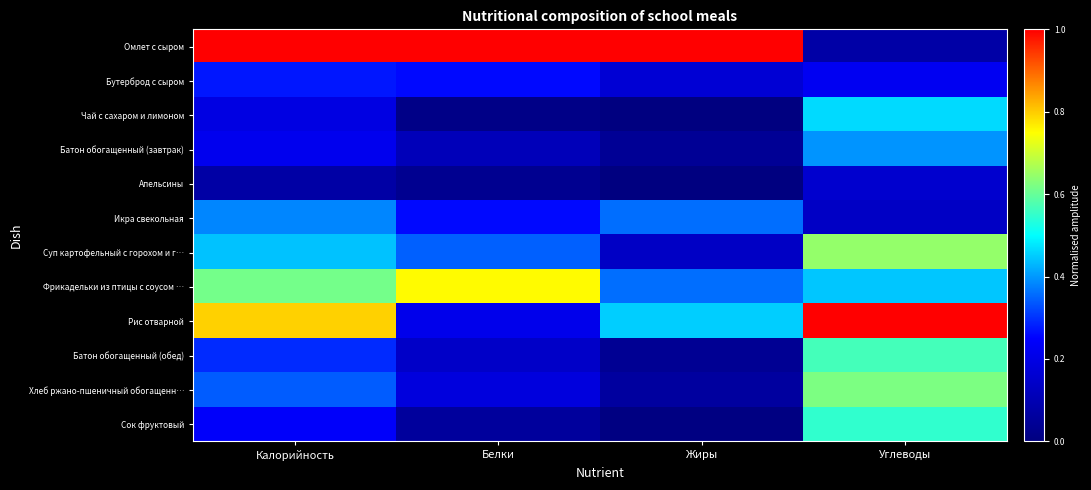

Reading left to right, what are all the values shown in this chart?

Омлет с сыром: Калорийность=1.0	Белки=1.0	Жиры=1.0	Углеводы=0.1
Бутерброд с сыром: Калорийность=0.3	Белки=0.3	Жиры=0.2	Углеводы=0.2
Чай с сахаром и лимоном: Калорийность=0.2	Белки=0.0	Жиры=0.0	Углеводы=0.5
Батон обогащенный (завтрак): Калорийность=0.2	Белки=0.1	Жиры=0.0	Углеводы=0.4
Апельсины: Калорийность=0.1	Белки=0.0	Жиры=0.0	Углеводы=0.2
Икра свекольная: Калорийность=0.4	Белки=0.3	Жиры=0.4	Углеводы=0.1
Суп картофельный с горохом и г…: Калорийность=0.4	Белки=0.3	Жиры=0.1	Углеводы=0.6
Фрикадельки из птицы с соусом …: Калорийность=0.6	Белки=0.8	Жиры=0.4	Углеводы=0.4
Рис отварной: Калорийность=0.8	Белки=0.2	Жиры=0.5	Углеводы=1.0
Батон обогащенный (обед): Калорийность=0.3	Белки=0.1	Жиры=0.0	Углеводы=0.6
Хлеб ржано-пшеничный обогащенн…: Калорийность=0.3	Белки=0.2	Жиры=0.1	Углеводы=0.6
Сок фруктовый: Калорийность=0.2	Белки=0.1	Жиры=0.0	Углеводы=0.5